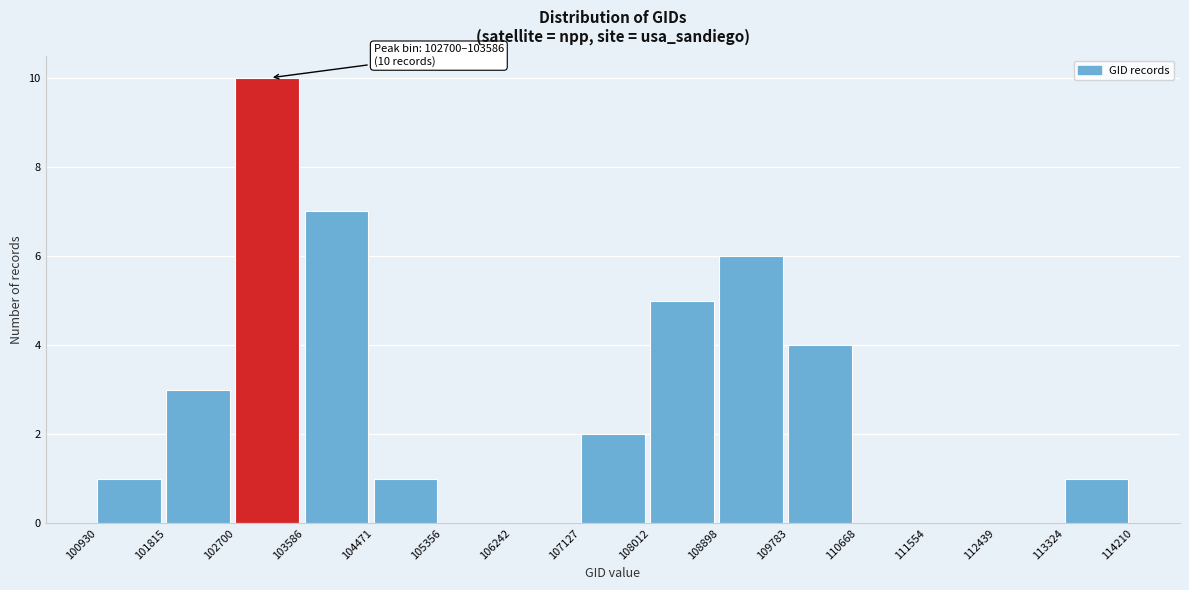

Which range on the x-axis has the tallest bar?

102700 to 103586